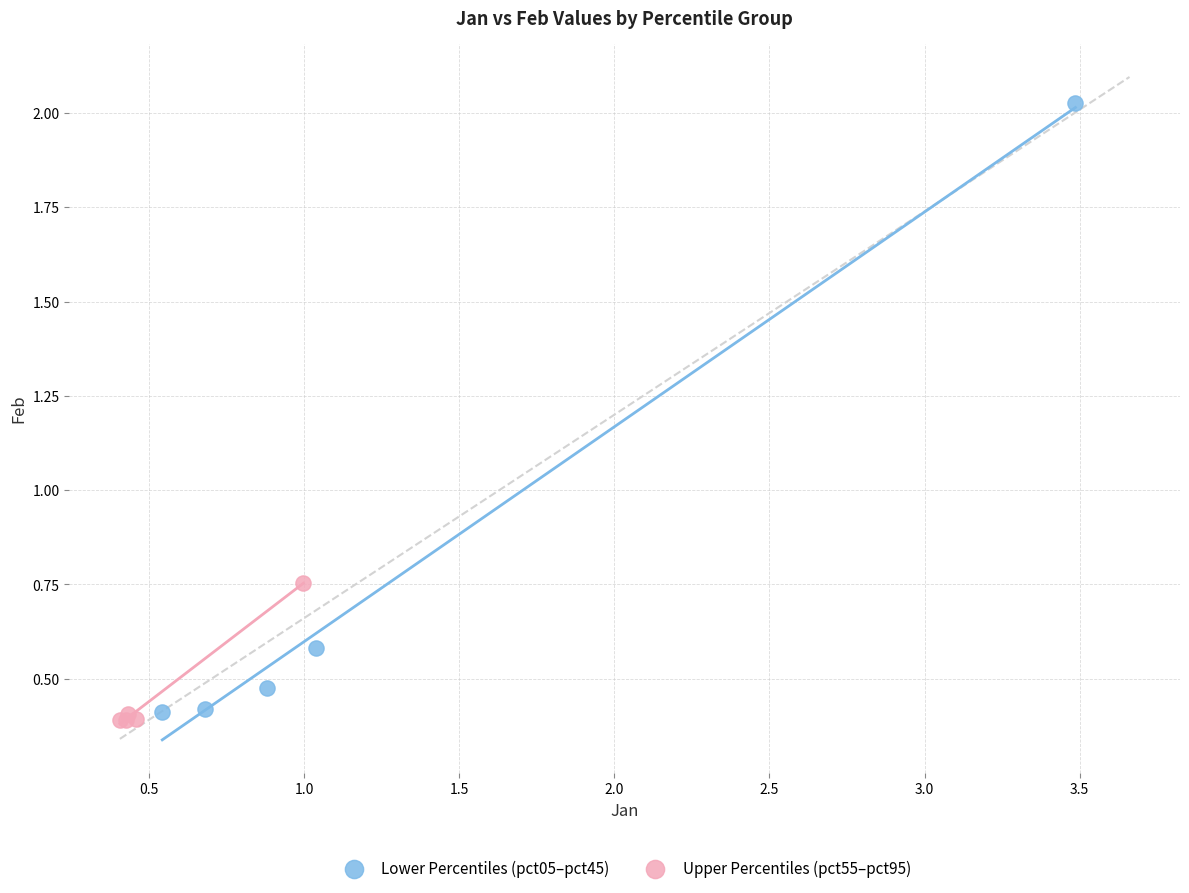

Which series contains the highest Y value?

Lower Percentiles (pct05–pct45)